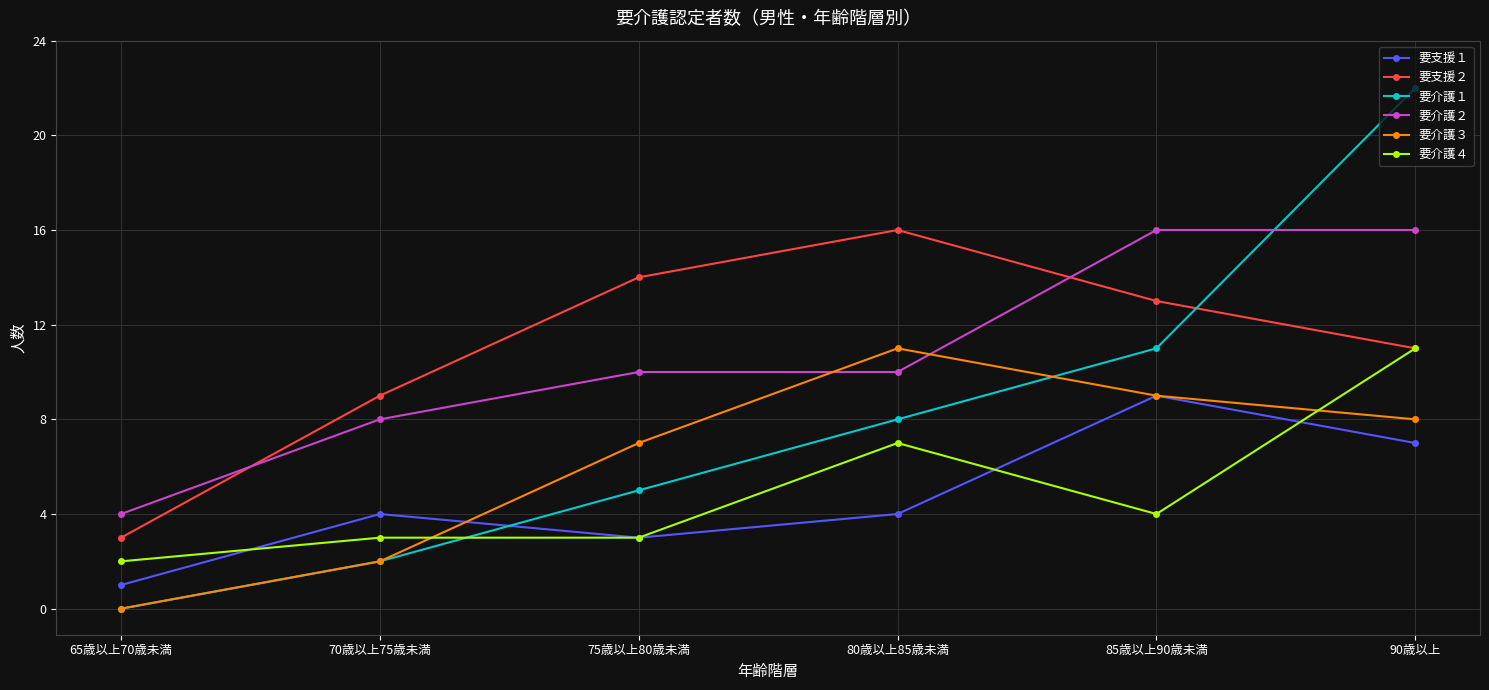

The 要介護２ series shows 10 at 80歳以上85歳未満. True or false?

True